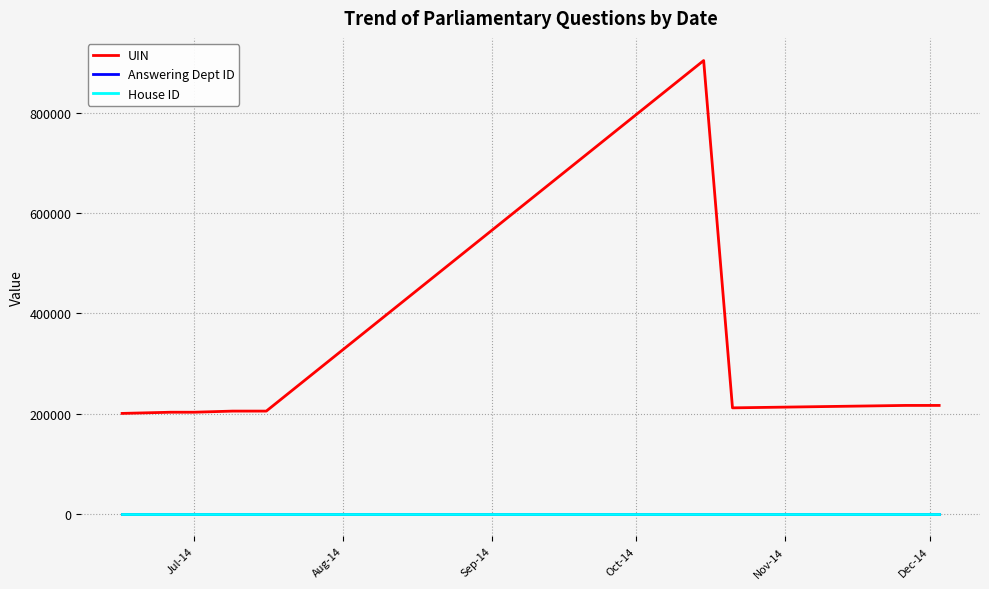

True or false: UIN and House ID cross at least once.

False